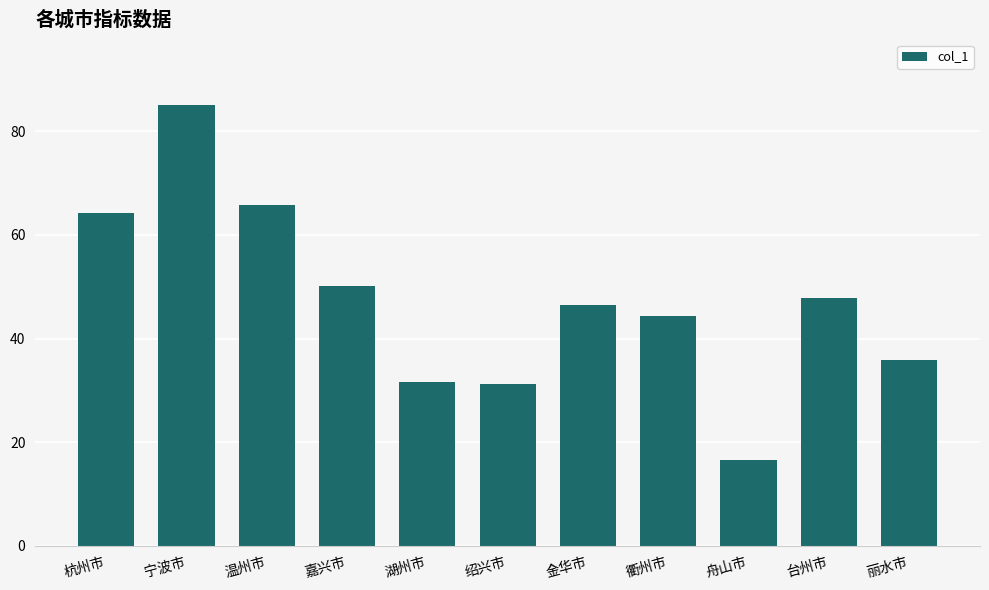

What is the difference between the second highest and minimum values?

49.1